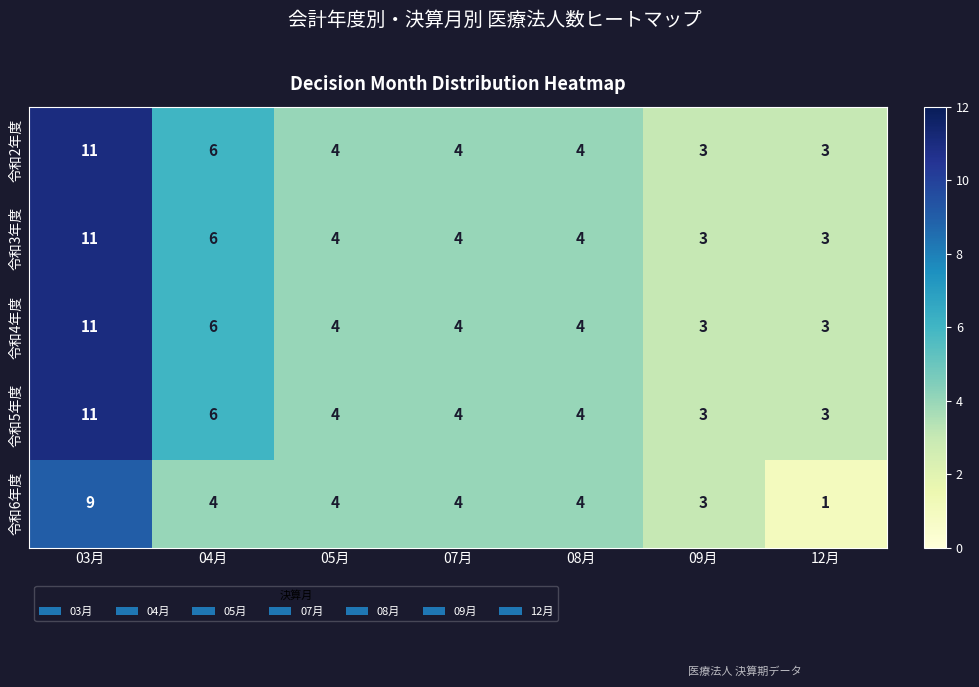

What is the total value across all series at 07月?

20